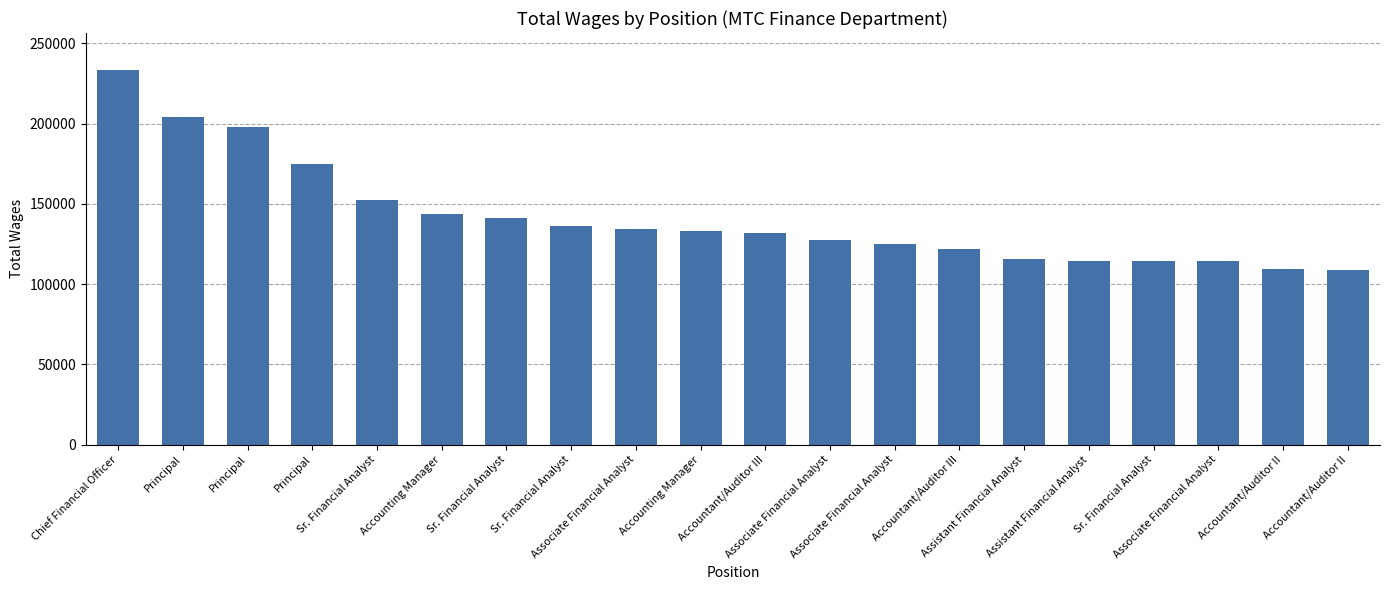

Reading left to right, list all the values displayed in this chart.

233110	204065	197870	174579	152498	143474	141009	135900	134115	133024	131867	127370	124854	121883	115507	114506	114380	114099	109208	108610